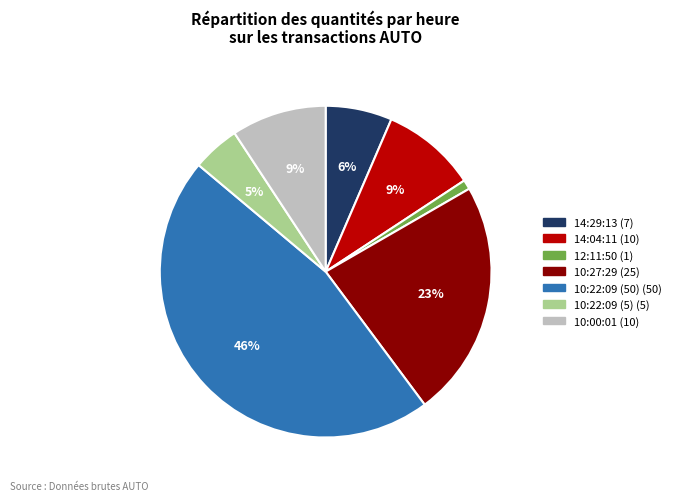

Which has a higher value, 14:04:11 or 10:27:29?

10:27:29